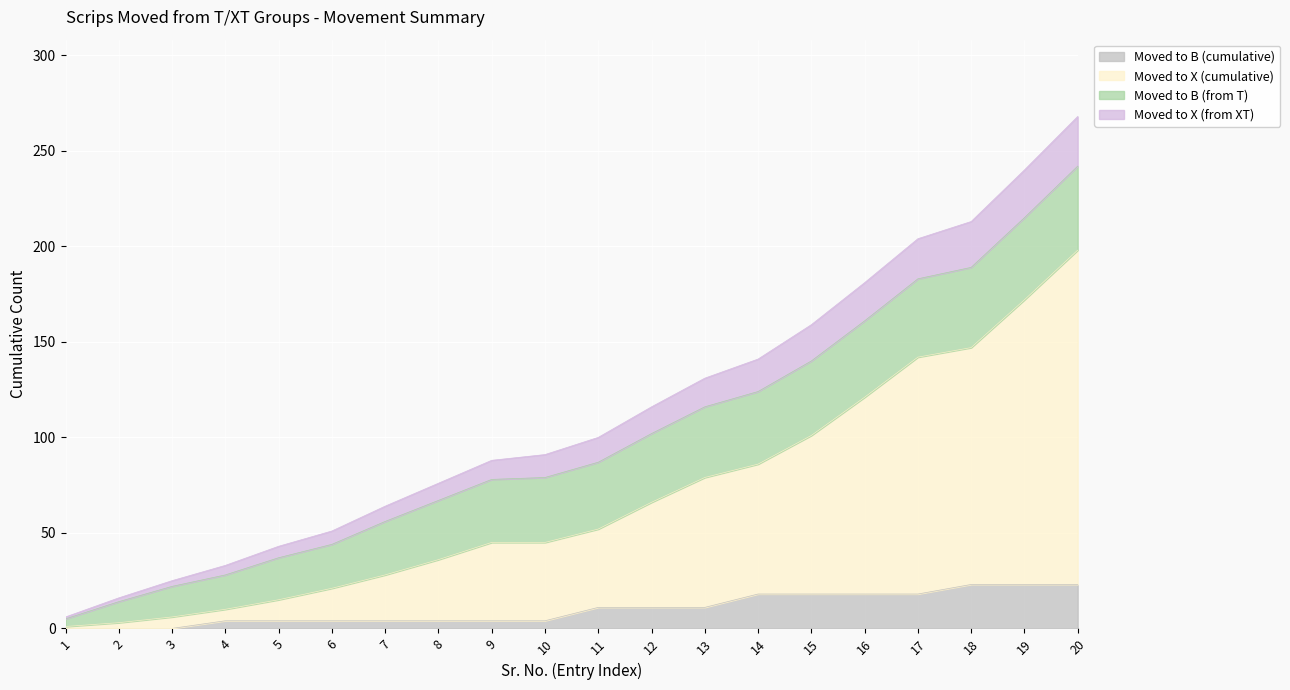

Which category has the lowest value across all series?

1